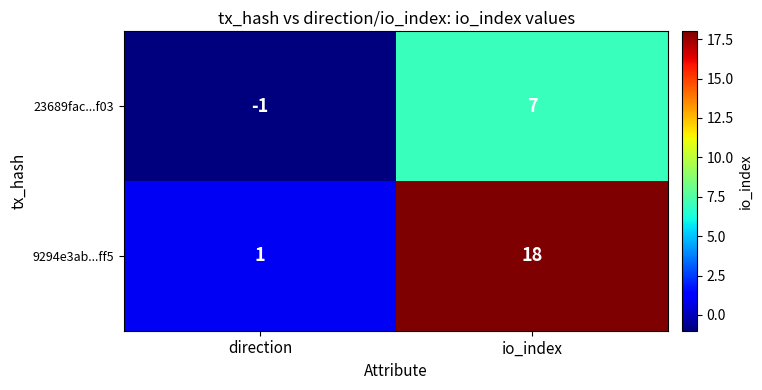

Which series has the widest spread of values?

9294e3ab...ff5